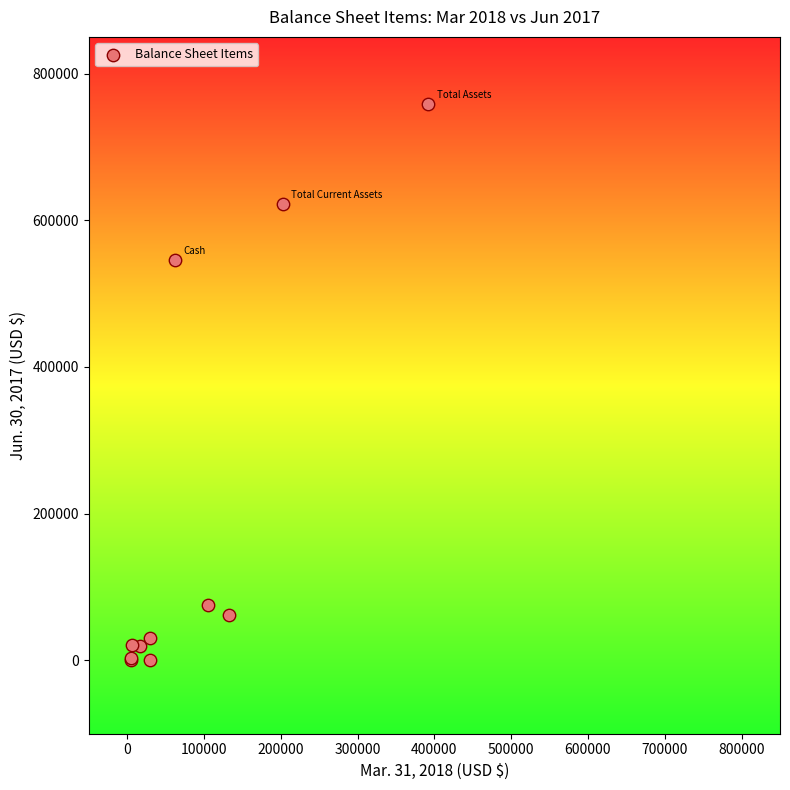

What Y value in the scatter plot is closest to 379525?

546110